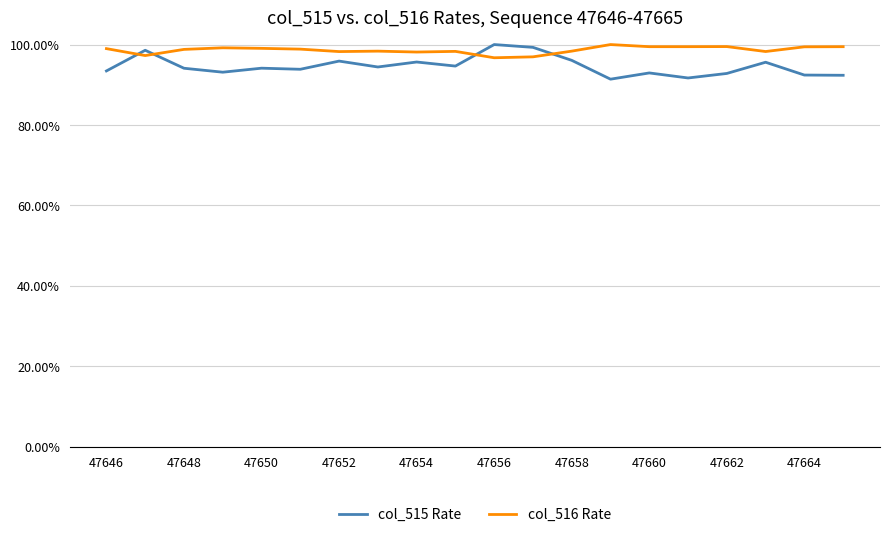

What is the average value of the col_516 Rate series?

1.0